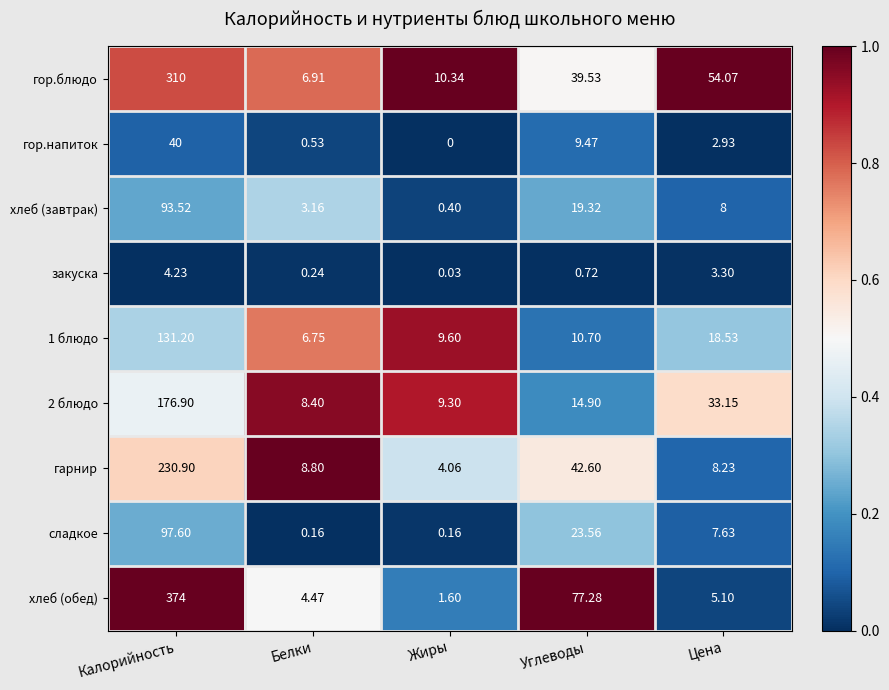

At which label does гор.напиток first exceed 2?

Калорийность